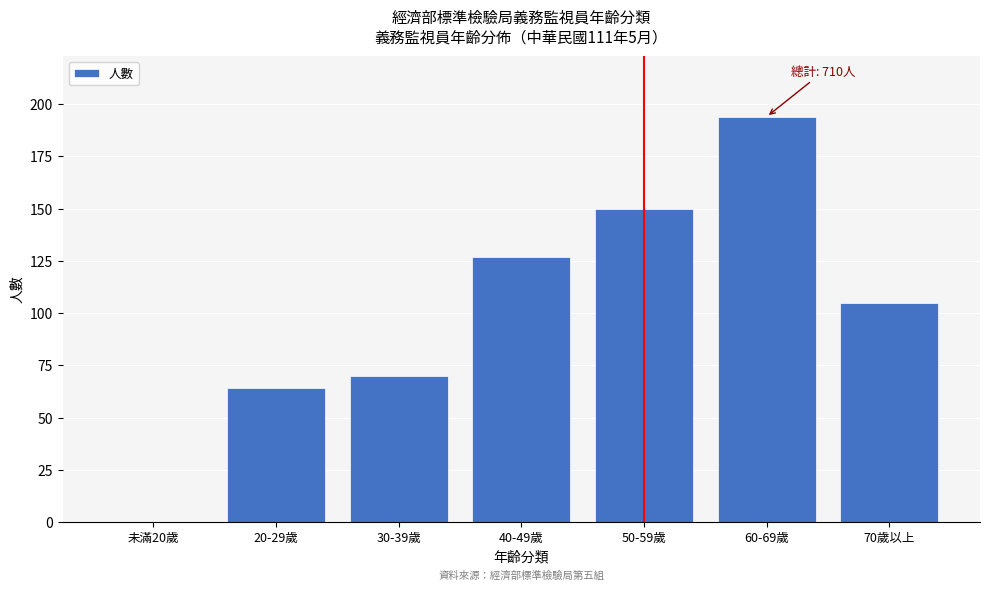

Reading left to right, extract all data points from this chart.

未滿20歲=0	20-29歲=64	30-39歲=70	40-49歲=127	50-59歲=150	60-69歲=194	70歲以上=105